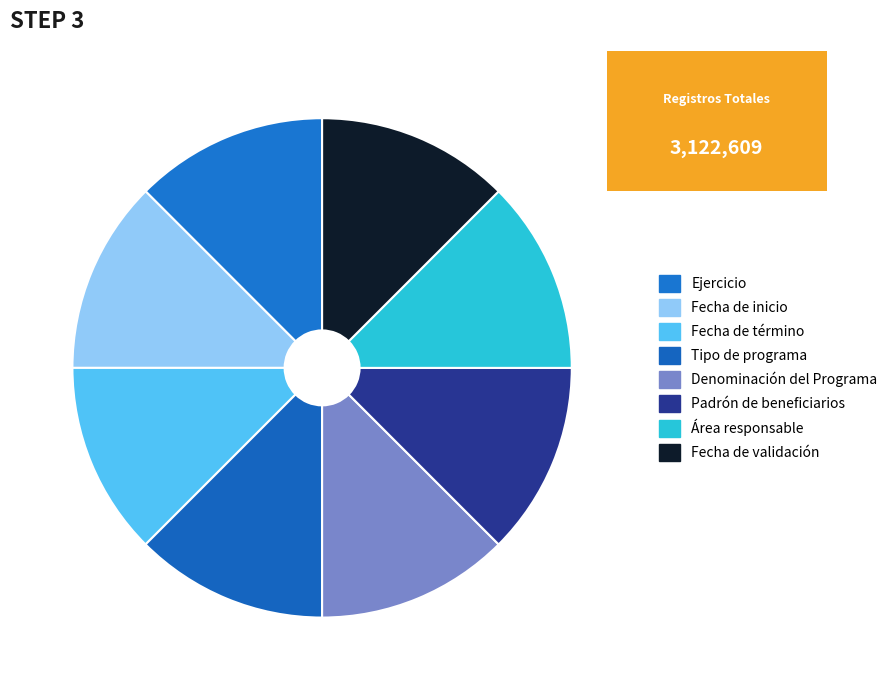

How many slices are in this pie chart?

8